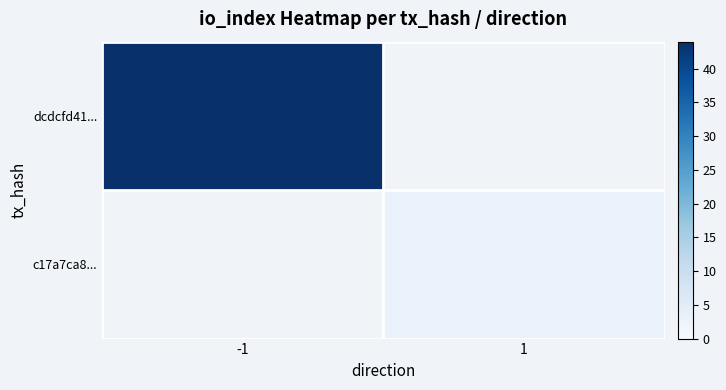

Which series has the widest spread of values?

dcdcfd41...